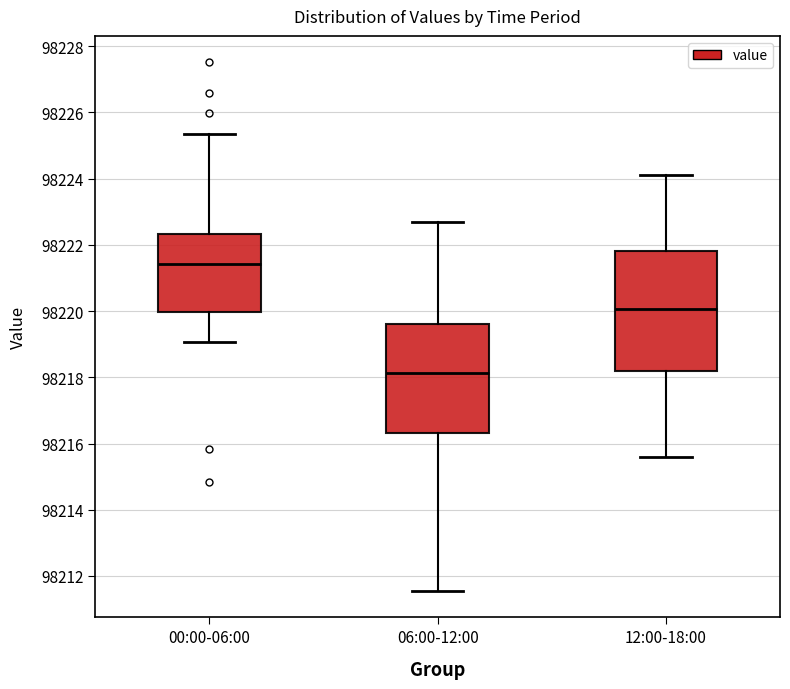

Reading left to right, transcribe this box plot: for each box, give where its median line is, the range the box spans, and where its two whiskers end, as read against the y-axis. The values are not printed on the chart, so give them approximately, as read against the axis.

00:00-06:00: median 98221.4, box 98220.0 to 98222.4, whiskers 98219.0 to 98225.4
06:00-12:00: median 98218.2, box 98216.4 to 98219.6, whiskers 98211.6 to 98222.8
12:00-18:00: median 98220.0, box 98218.2 to 98221.8, whiskers 98215.6 to 98224.2